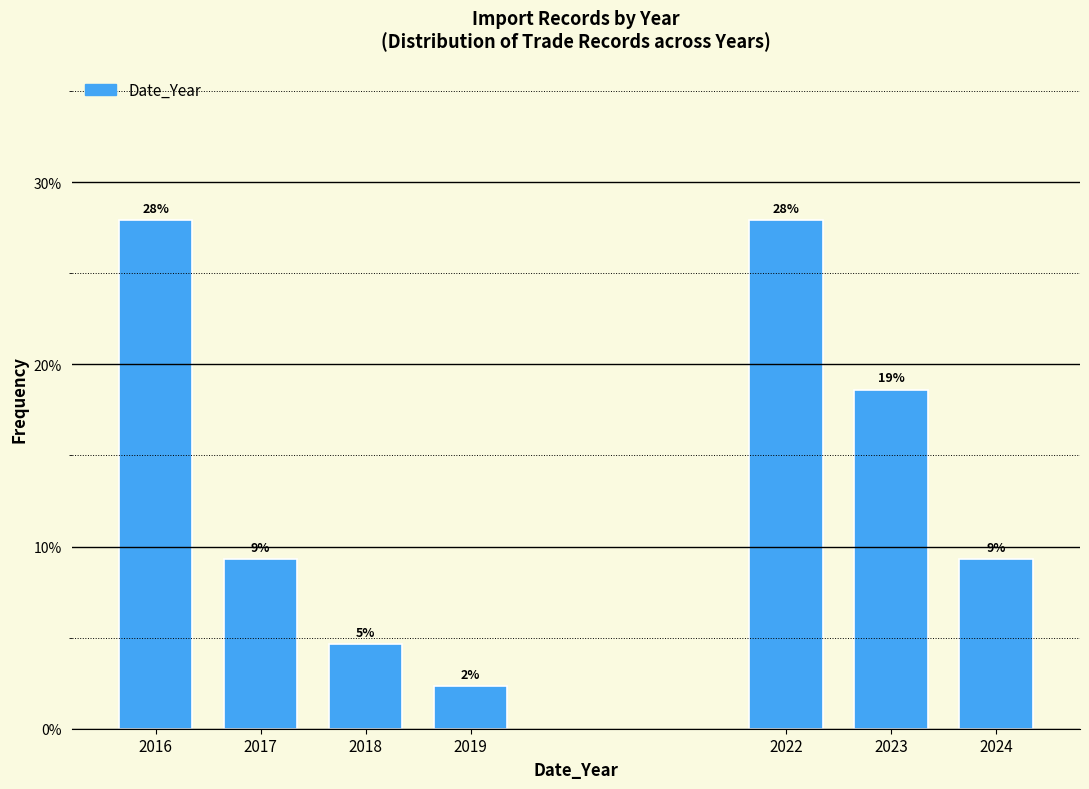

Does the chart contain any negative values?

No